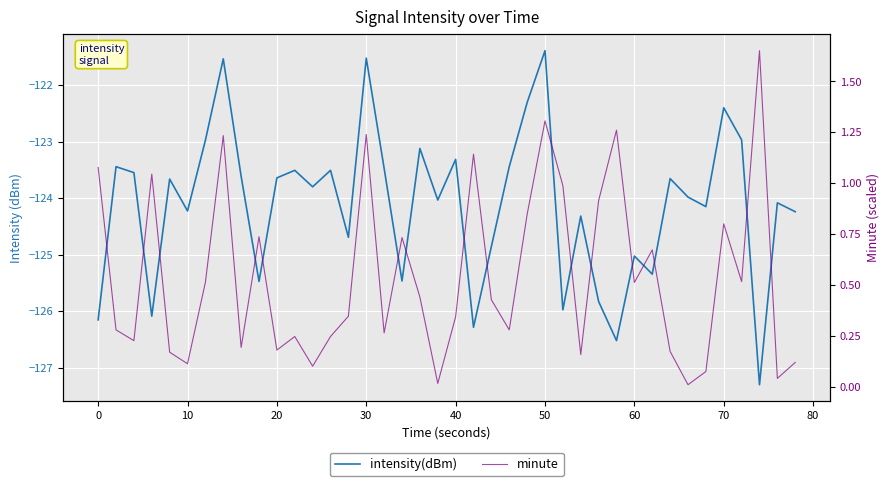

List the series in order of their overall mean, lowest first.

intensity(dBm), minute